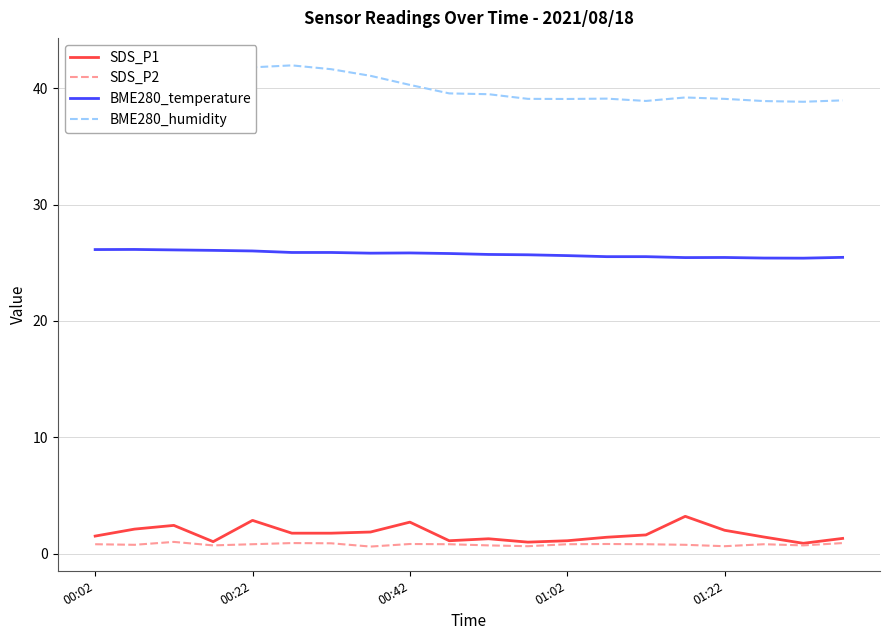

The value of BME280_humidity at 00:02 is 42.3. True or false?

True